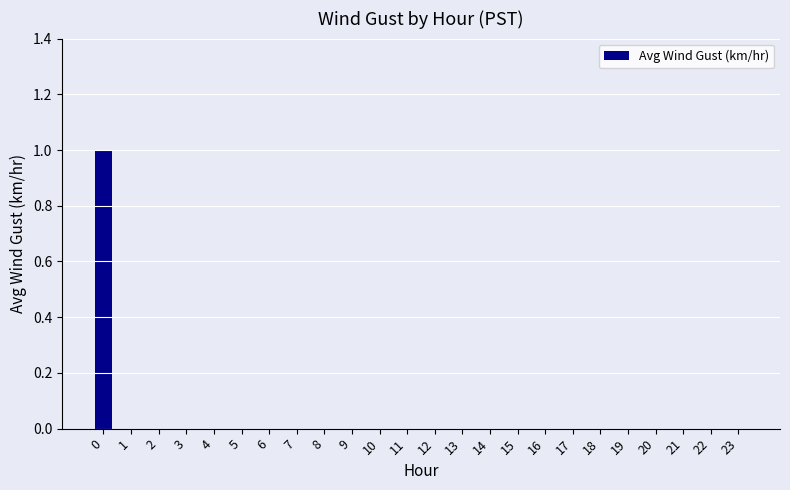

Reading left to right, transcribe all the data shown in this chart.

1	0	0	0	0	0	0	0	0	0	0	0	0	0	0	0	0	0	0	0	0	0	0	0